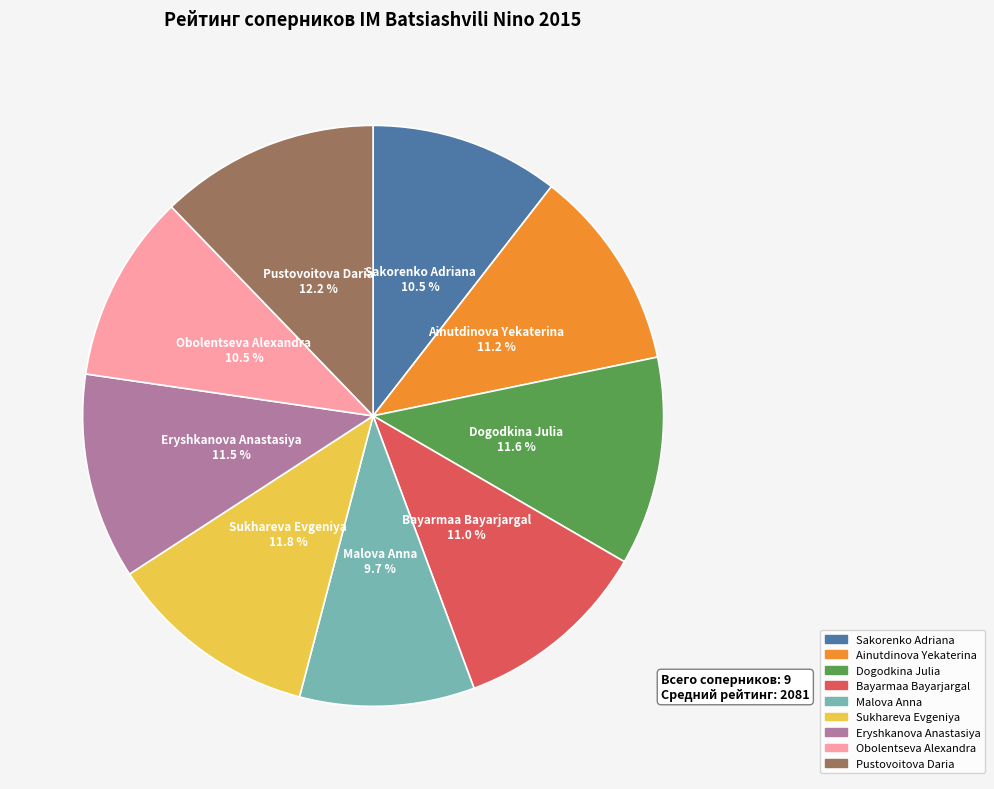

The Dogodkina Julia slice represents 4% of the pie. True or false?

False